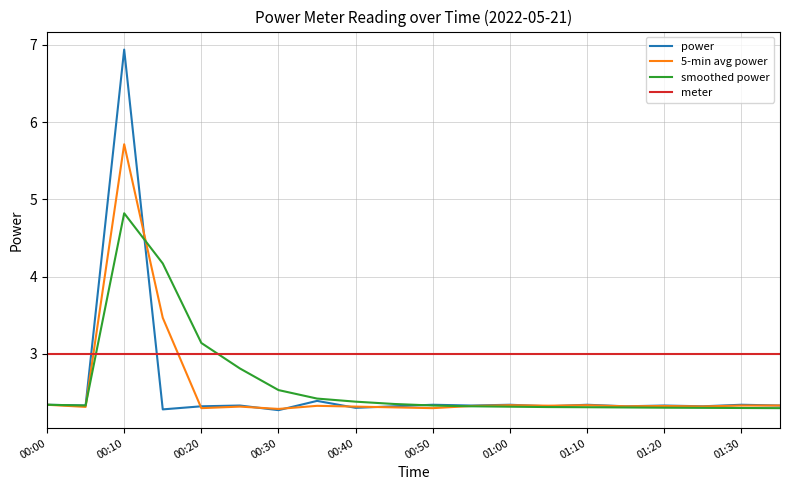

What is the highest value of the smoothed power series?

4.8